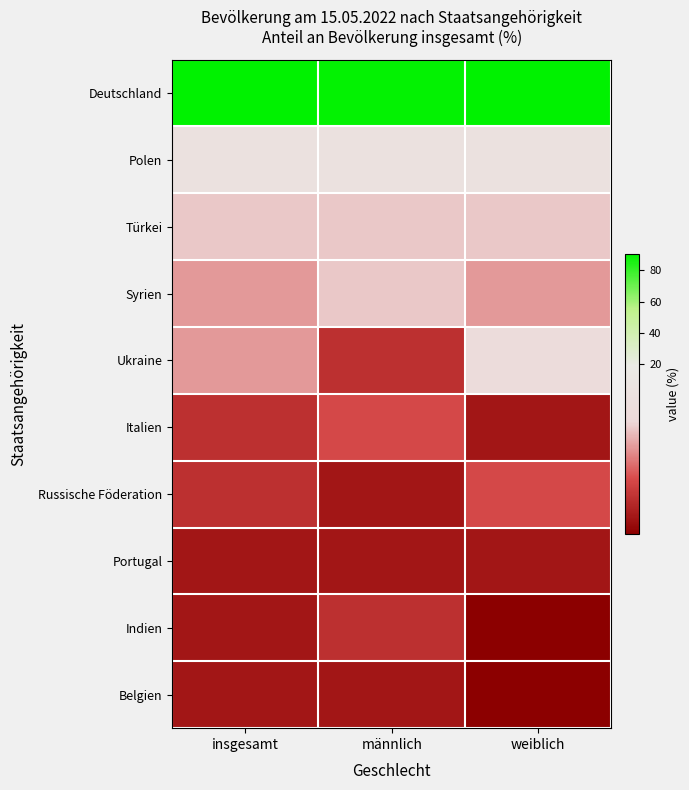

Reading left to right, what are all the values shown in this chart?

Deutschland: insgesamt=90.1	männlich=89.7	weiblich=90.6
Polen: insgesamt=1.1	männlich=1.0	weiblich=1.1
Türkei: insgesamt=0.8	männlich=0.8	weiblich=0.8
Syrien: insgesamt=0.7	männlich=0.8	weiblich=0.7
Ukraine: insgesamt=0.7	männlich=0.4	weiblich=0.9
Italien: insgesamt=0.4	männlich=0.5	weiblich=0.3
Russische Föderation: insgesamt=0.4	männlich=0.3	weiblich=0.5
Portugal: insgesamt=0.3	männlich=0.3	weiblich=0.3
Indien: insgesamt=0.3	männlich=0.4	weiblich=0.2
Belgien: insgesamt=0.3	männlich=0.3	weiblich=0.2